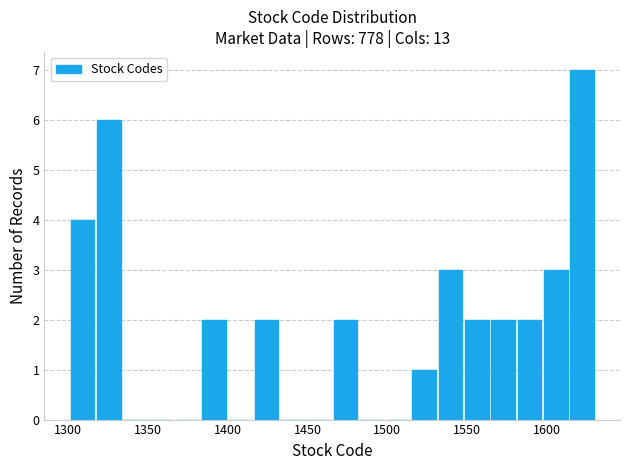

Around what value on the x-axis is the tallest bar? Give the approximate position of its centre, as read against the axis.

1620